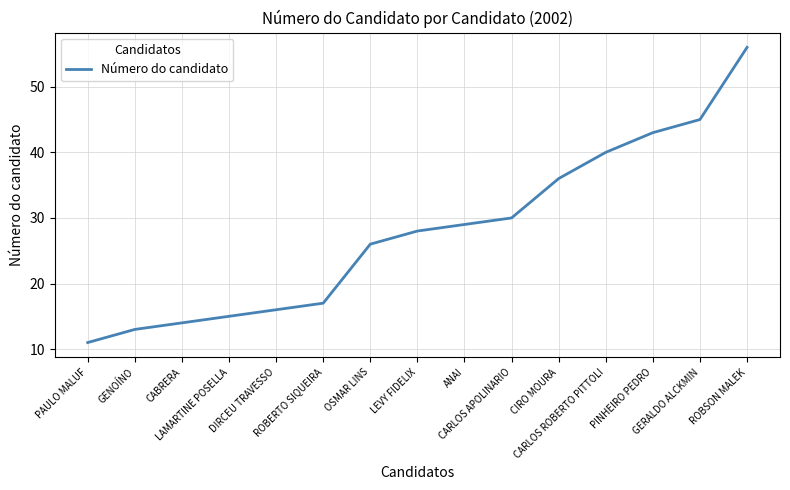

List the labels in order of value, largest first.

ROBSON MALEK, GERALDO ALCKMIN, PINHEIRO PEDRO, CARLOS ROBERTO PITTOLI, CIRO MOURA, CARLOS APOLINARIO, ANAI, LEVY FIDELIX, OSMAR LINS, ROBERTO SIQUEIRA, DIRCEU TRAVESSO, LAMARTINE POSELLA, CABRERA, GENOÍNO, PAULO MALUF